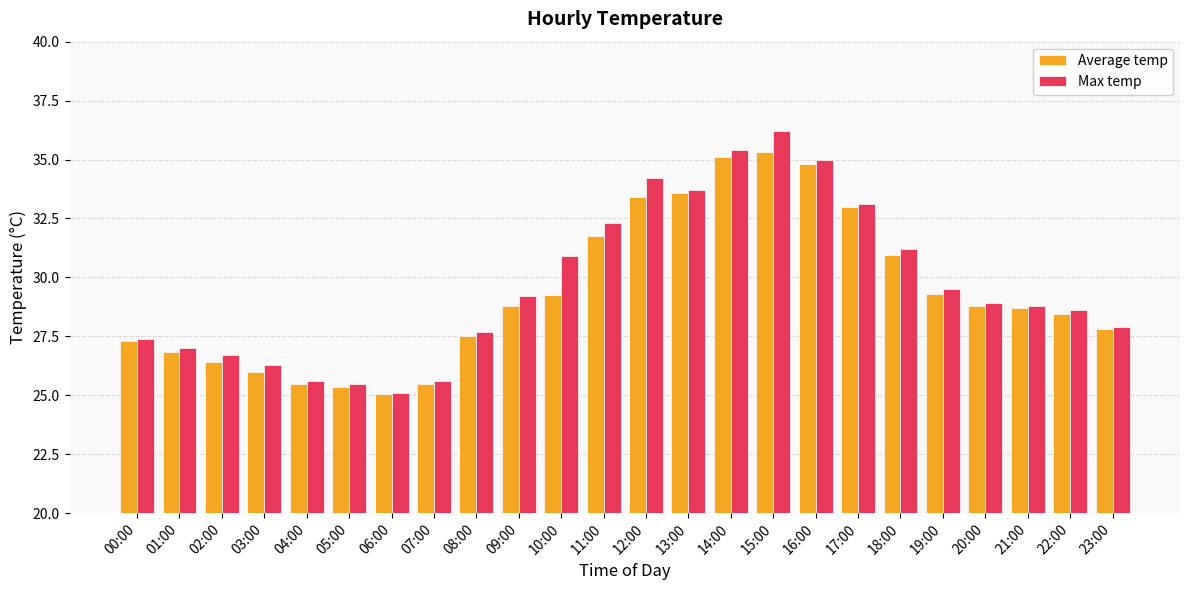

What is the label of the 9th bar from the left?

08:00